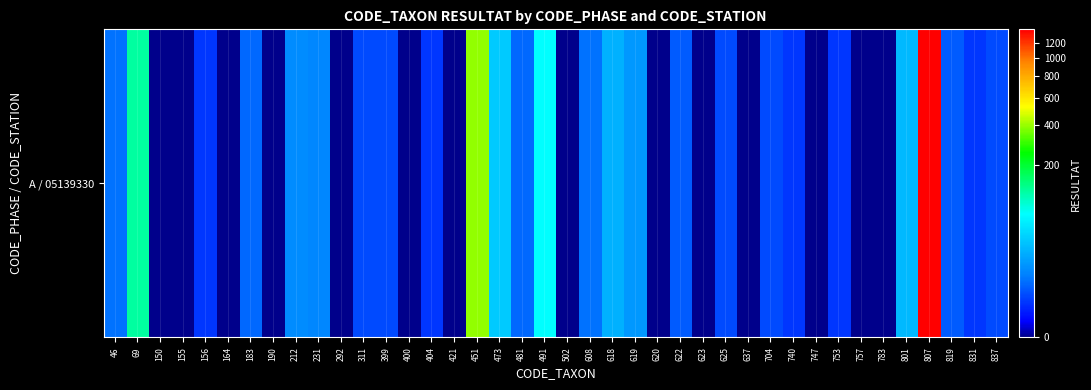

List the labels in order of value, largest first.

807, 451, 69, 491, 473, 801, 618, 619, 212, 231, 46, 608, 183, 481, 622, 819, 311, 399, 625, 704, 837, 156, 404, 740, 753, 831, 150, 155, 164, 190, 292, 400, 421, 502, 620, 623, 637, 747, 757, 783